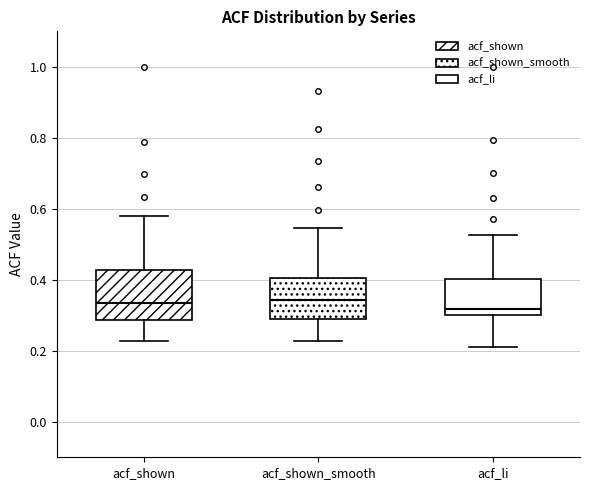

Where does the lower whisker of the box for acf_shown_smooth end on the y-axis? The values are not printed on the chart, so give them approximately, as read against the axis.

0.22